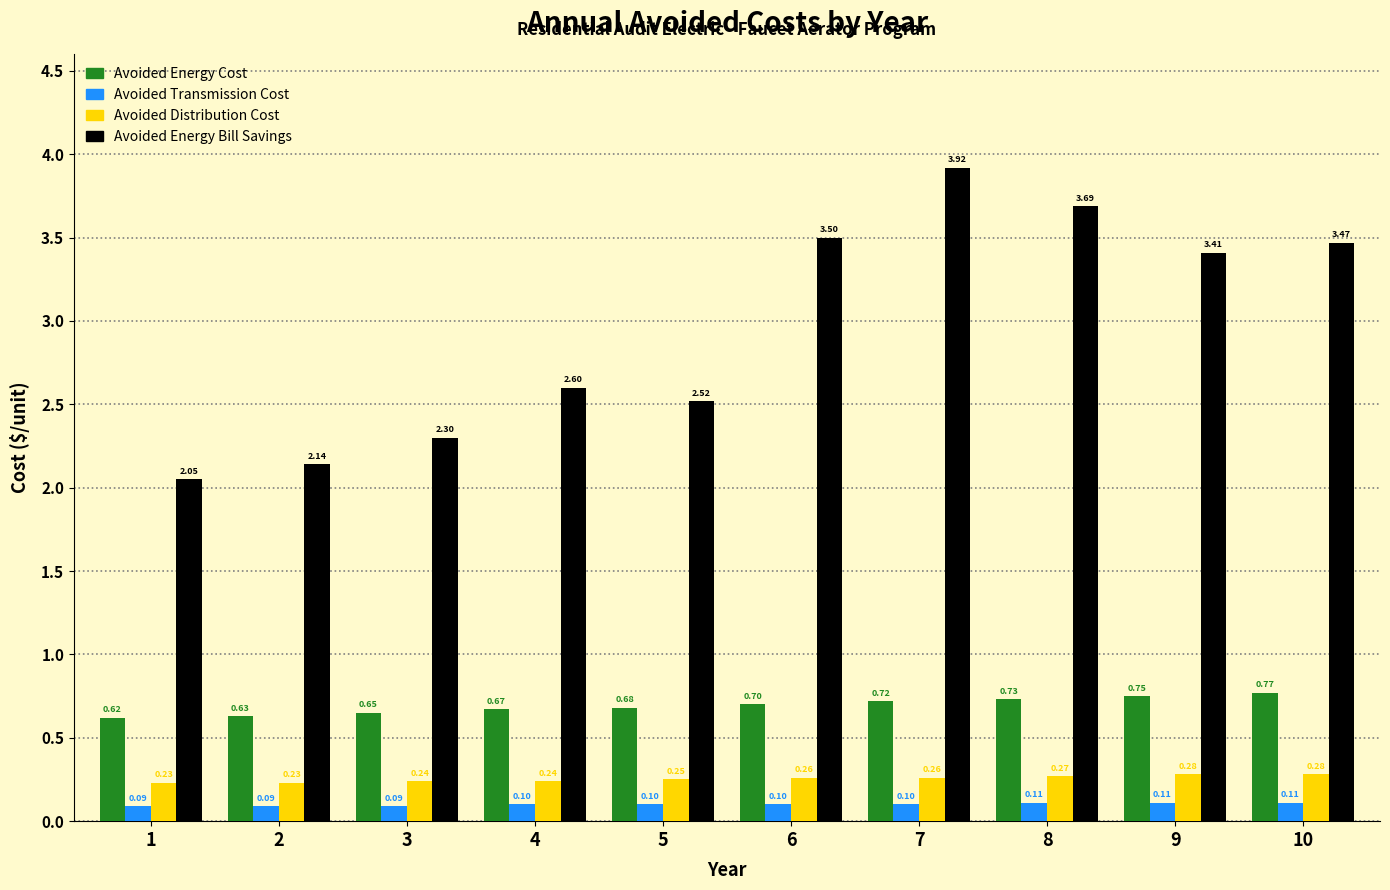

What is the average value of the Avoided Energy Cost series?

0.7